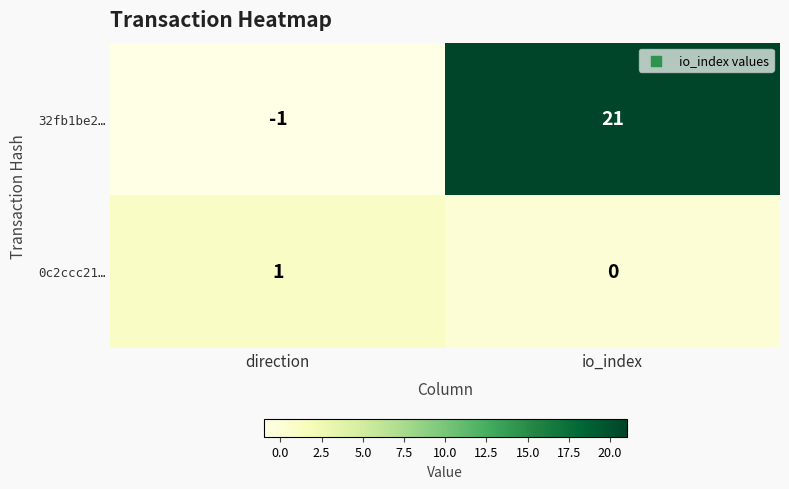

True or false: 32fb1be2… has a value of 21 at io_index.

True